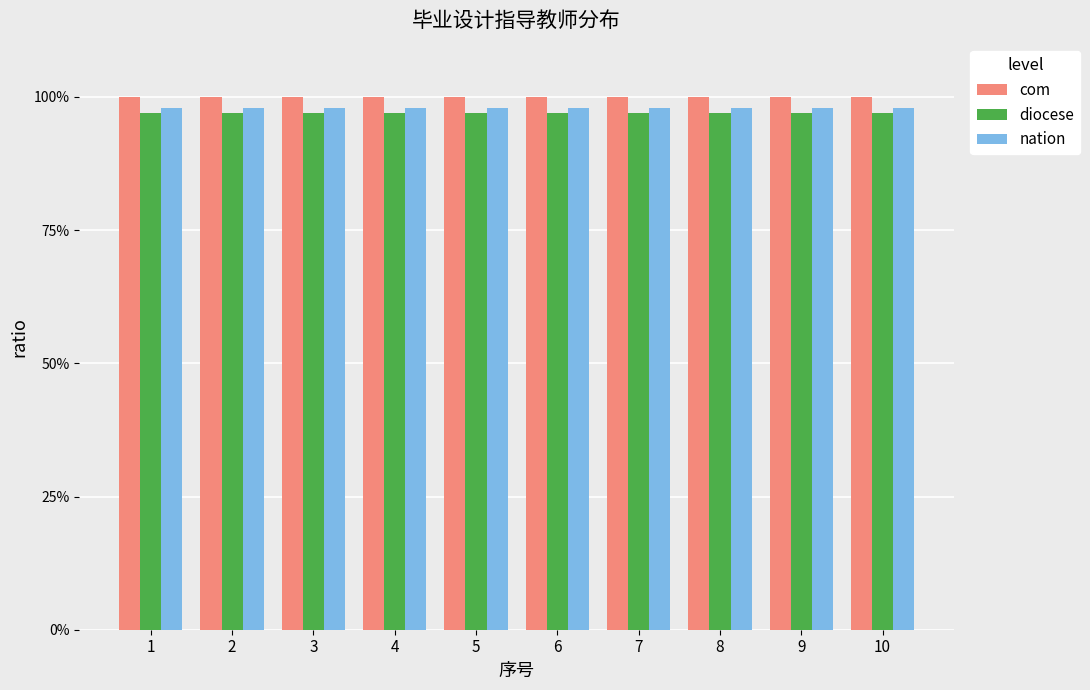

Between 2 and 4, which series saw the biggest shift?

com